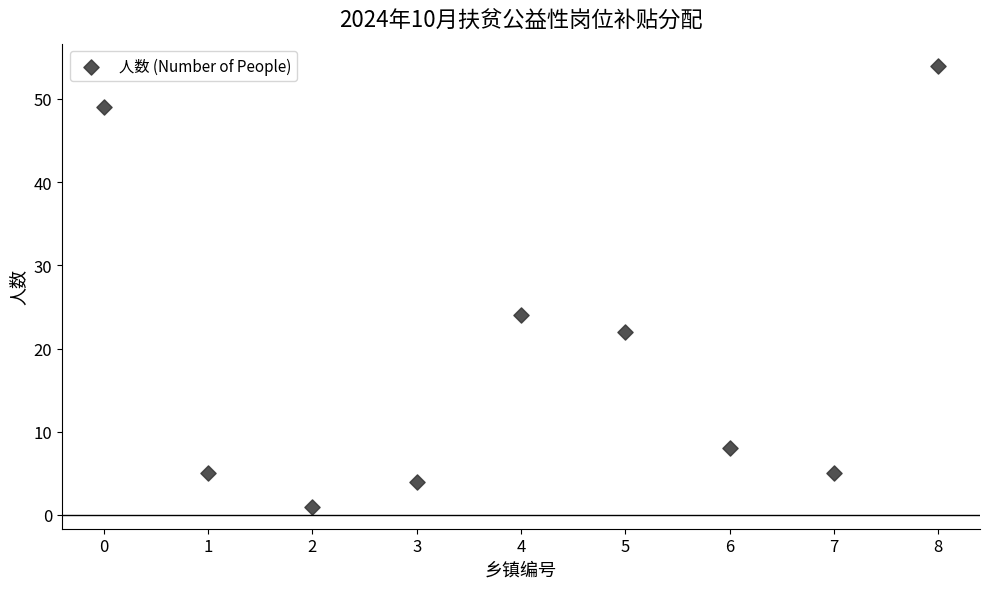

What is the average Y value?

19